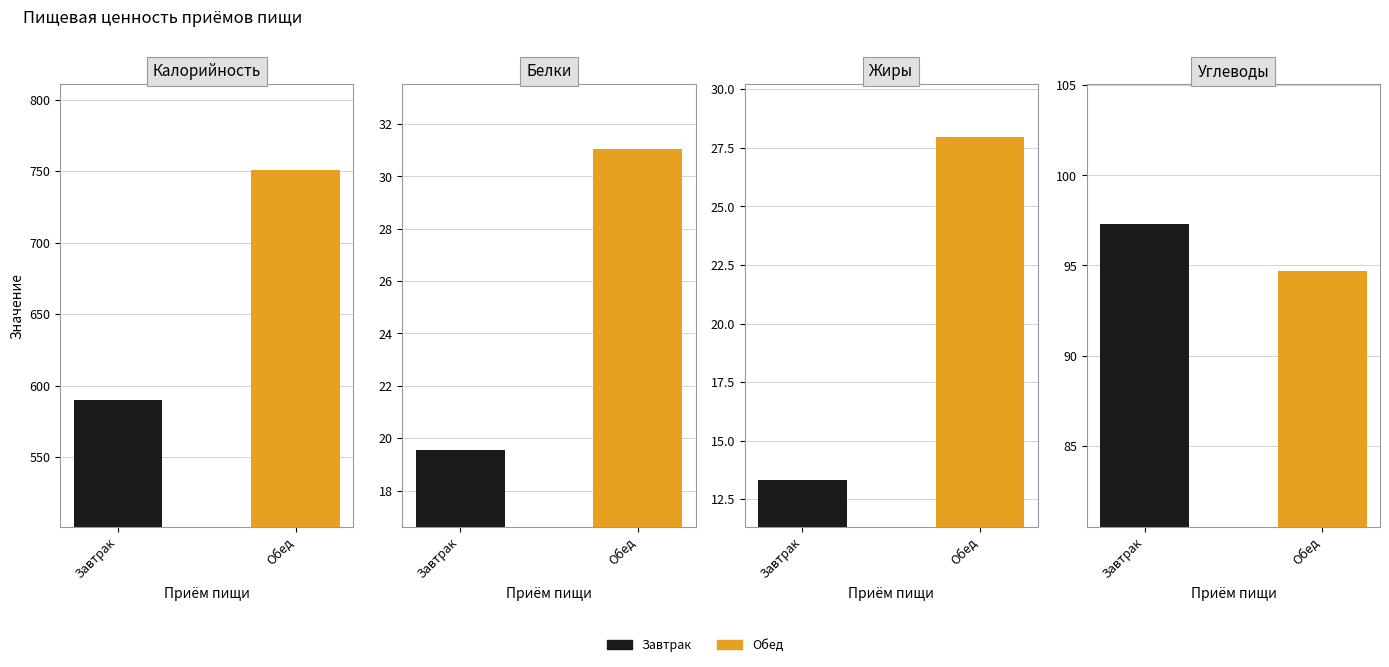

What is the sum of the Калорийность values at Завтрак and Обед?

1340.6